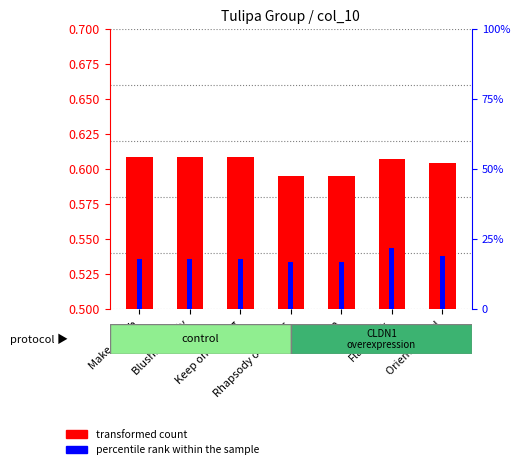

Which label corresponds to the smallest value in the chart?

Rhapsody of Smiles